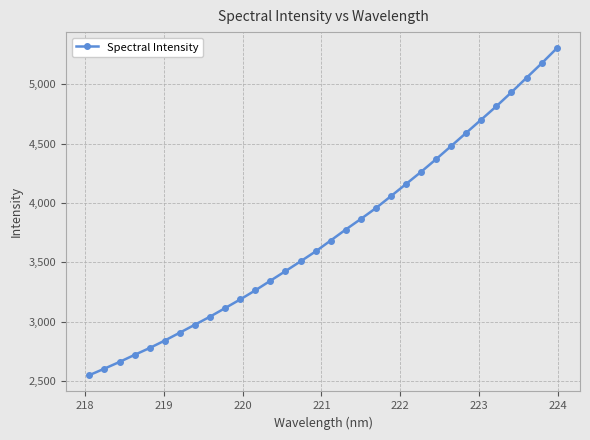

What is the average value?

3740.7